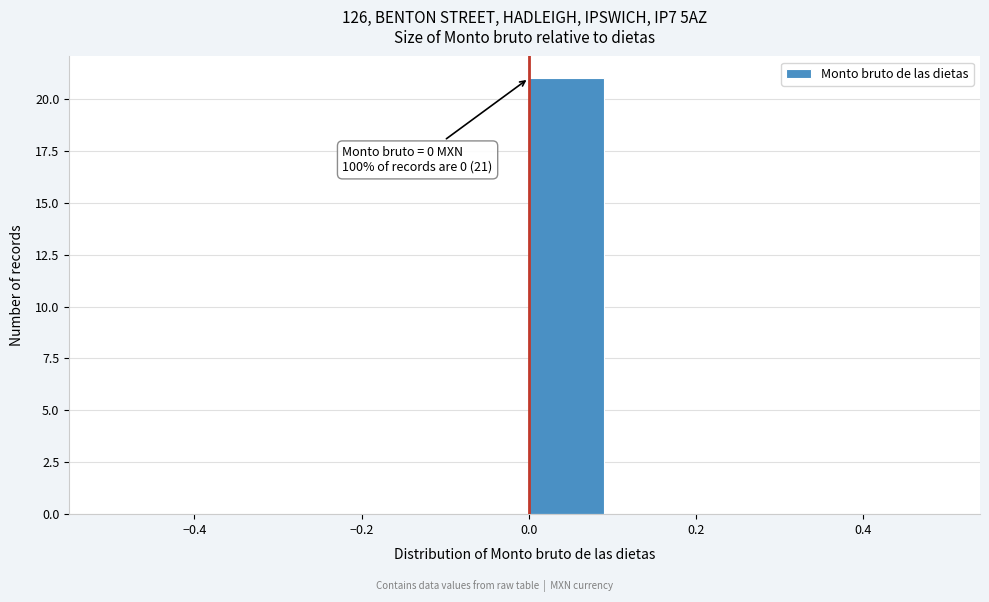

Which range on the x-axis has the tallest bar?

0.0 to 0.1